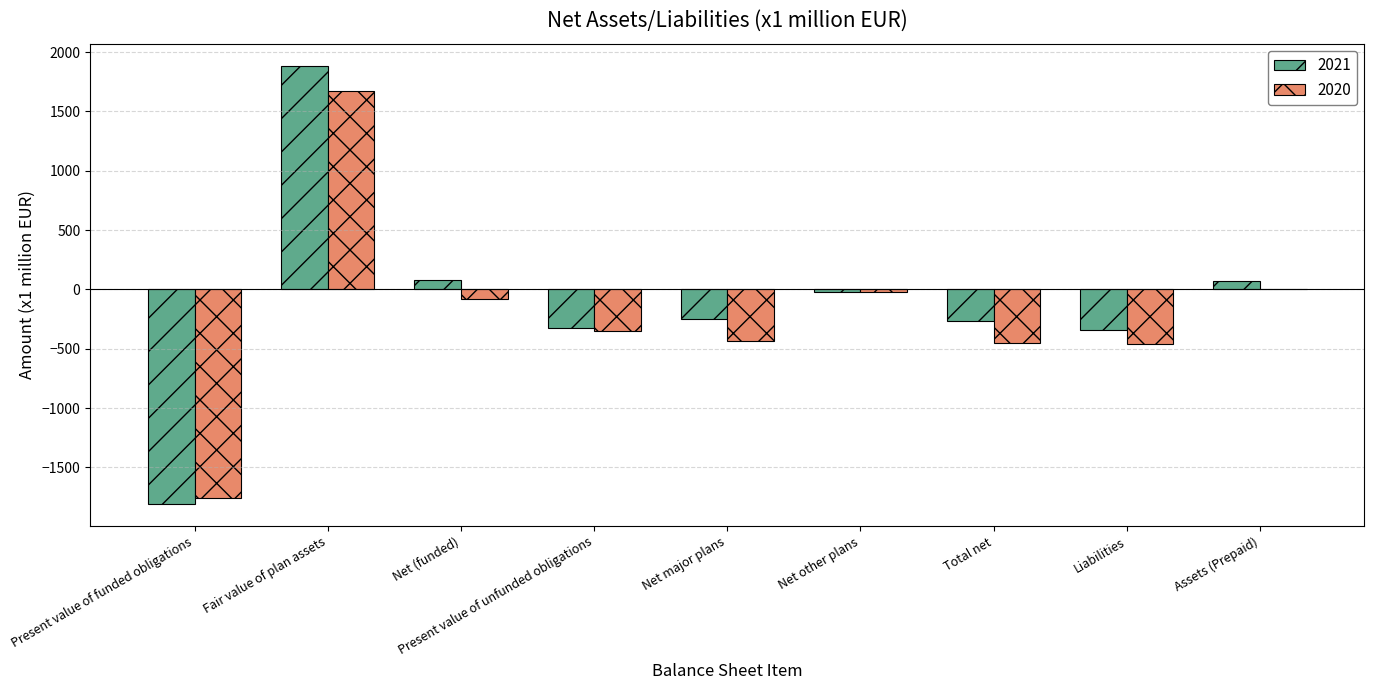

Count the number of categories in the chart.

9